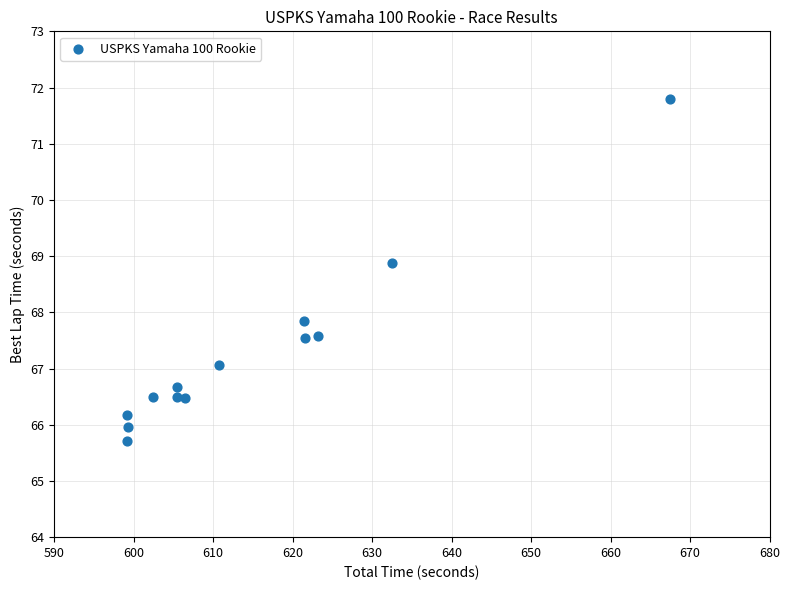

What Y value in the scatter plot is closest to 68?

67.8